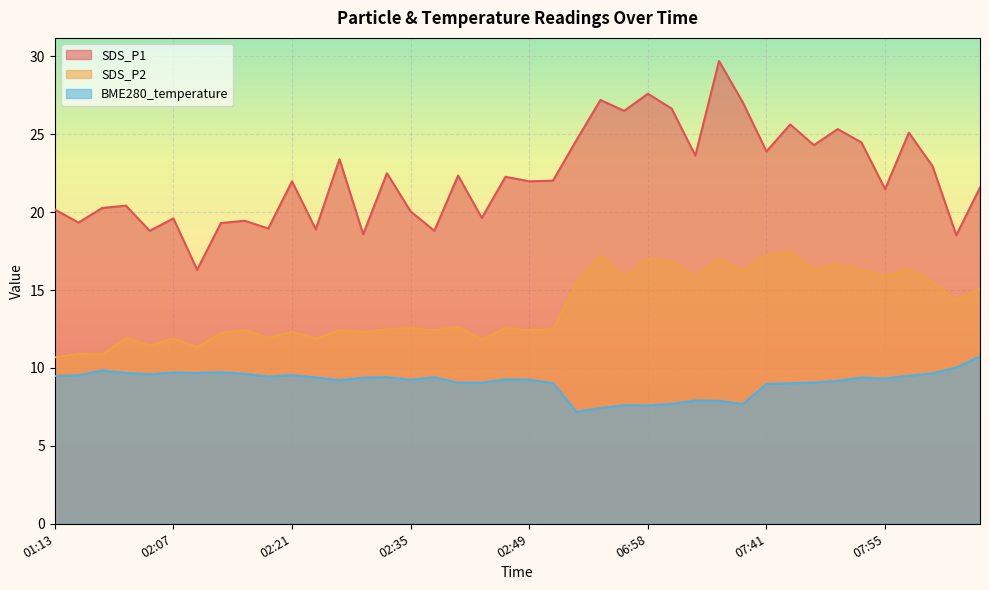

List the series in order of their overall mean, highest first.

SDS_P1, SDS_P2, BME280_temperature